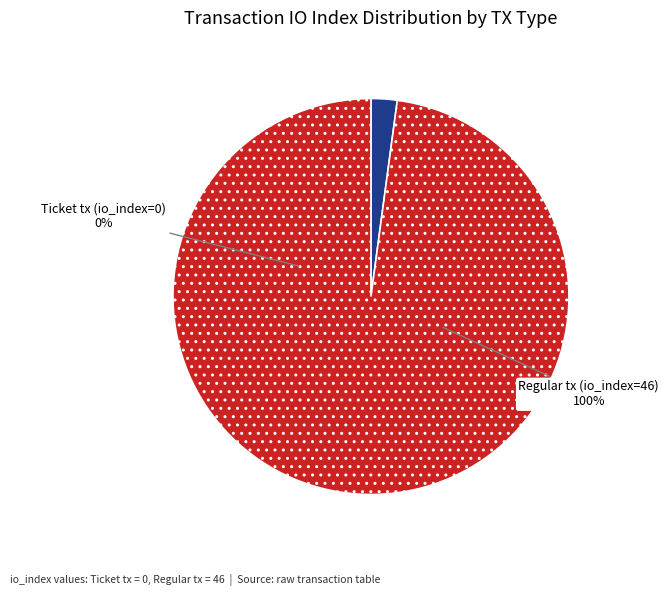

True or false: Regular tx (io_index=46) accounts for 100% of the total.

True